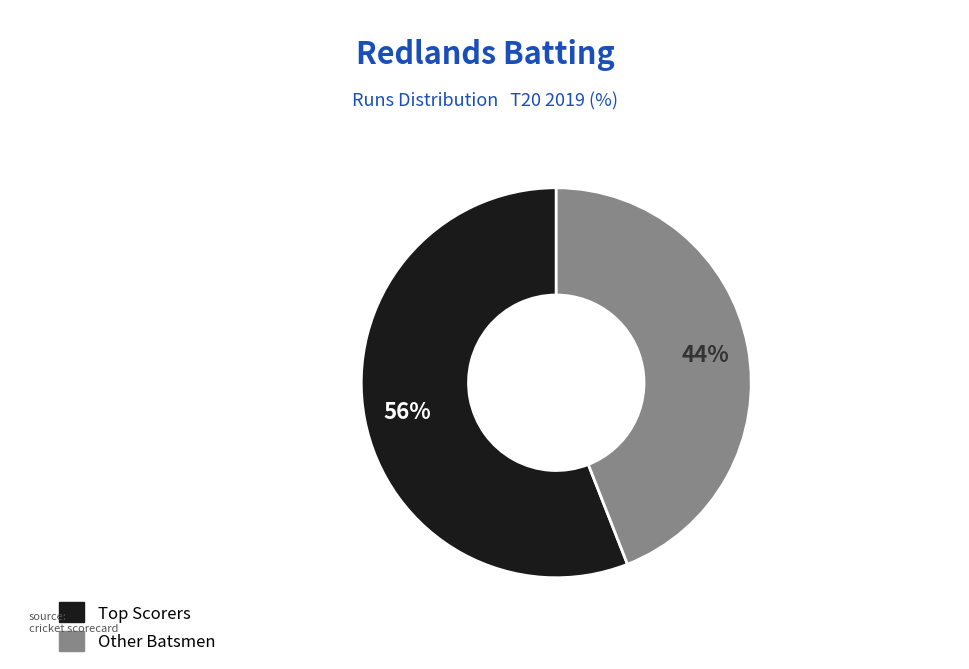

Is there any slice that represents more than half of the pie?

Yes